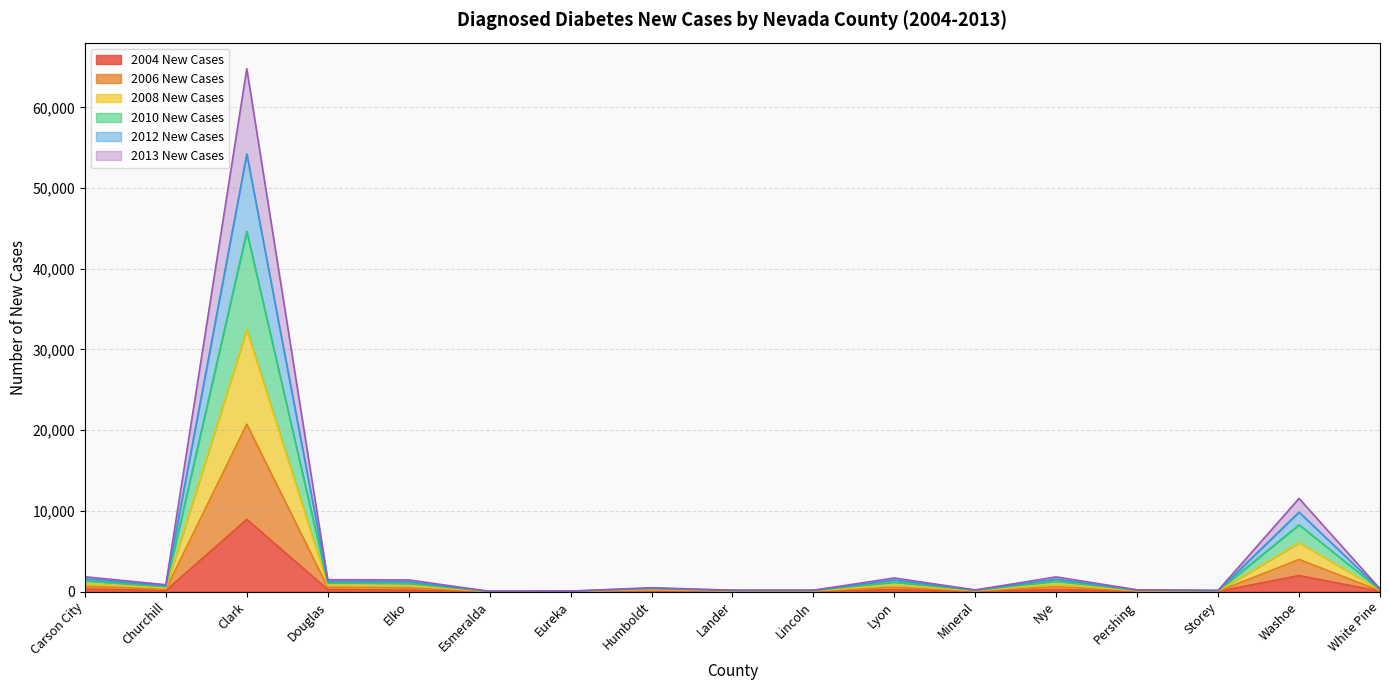

At which category is the sum across all series the highest?

Clark